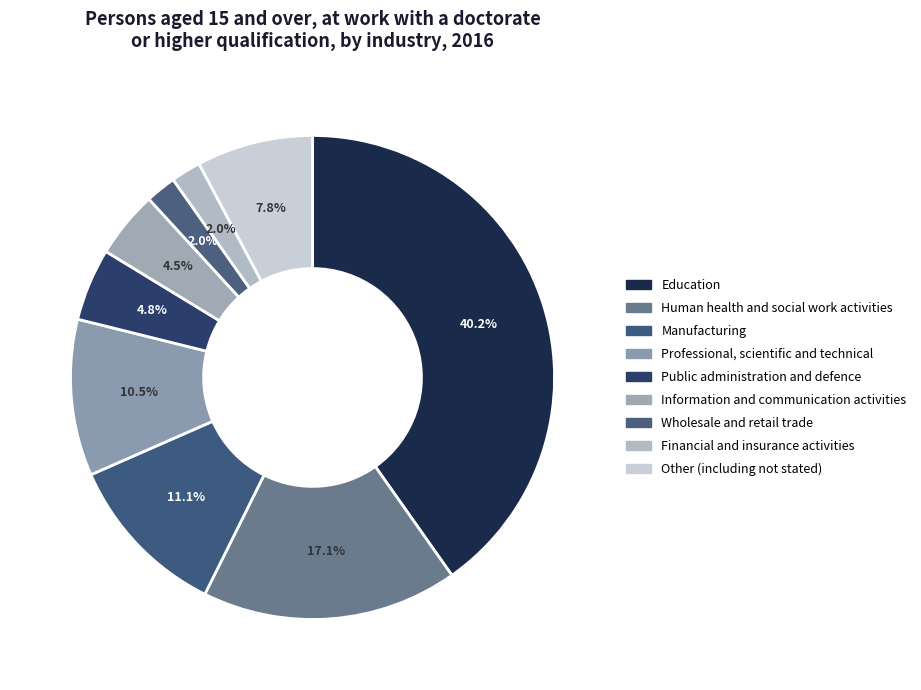

Is there a majority slice in this chart?

No